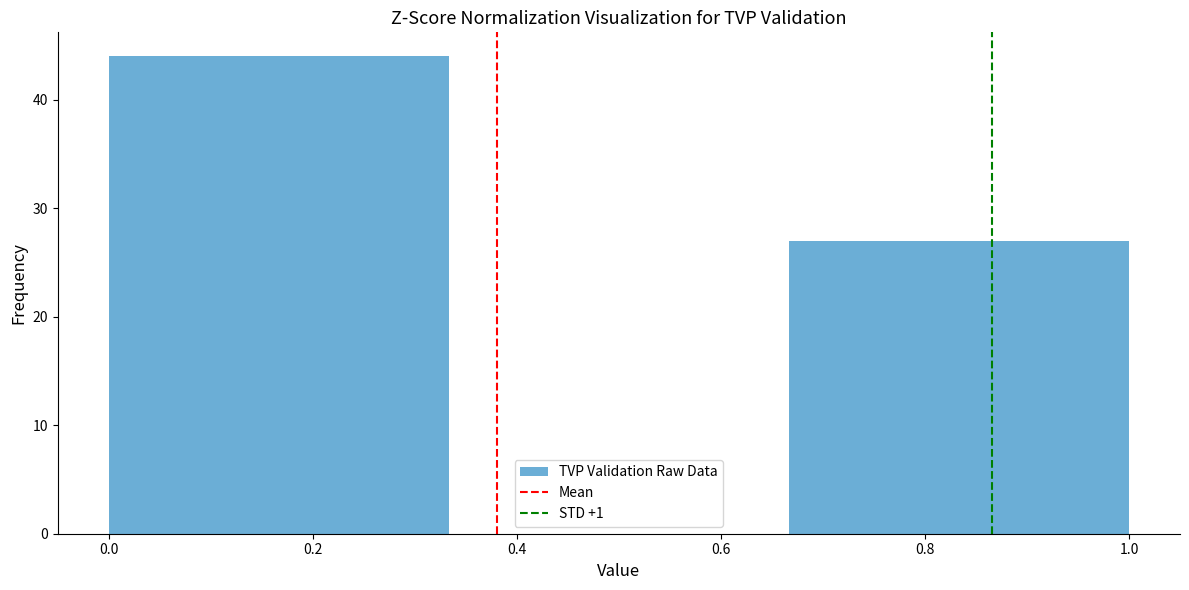

Reading left to right, list every bar in this chart as the range it spans on the x-axis followed by its height. Neither the bar edges nor the heights are printed on the chart, so give them approximately, as read against the axes.

0.00 to 0.34: 44
0.34 to 0.66: 0
0.66 to 1.00: 27